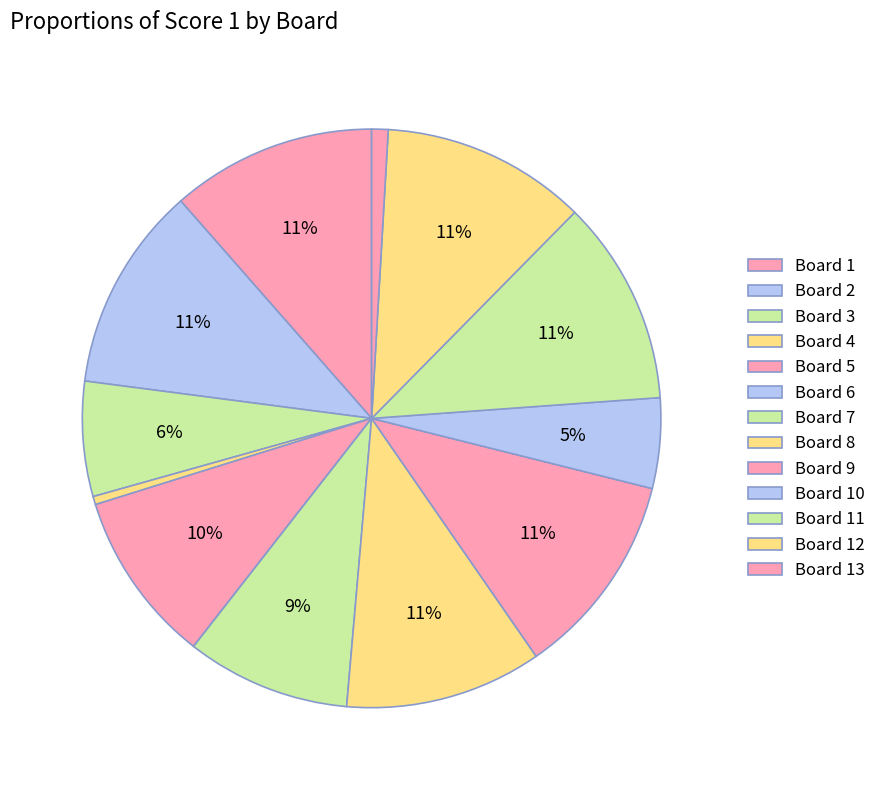

To the nearest percent, what is the difference between the Board 1 and Board 3 slice percentages?

5%